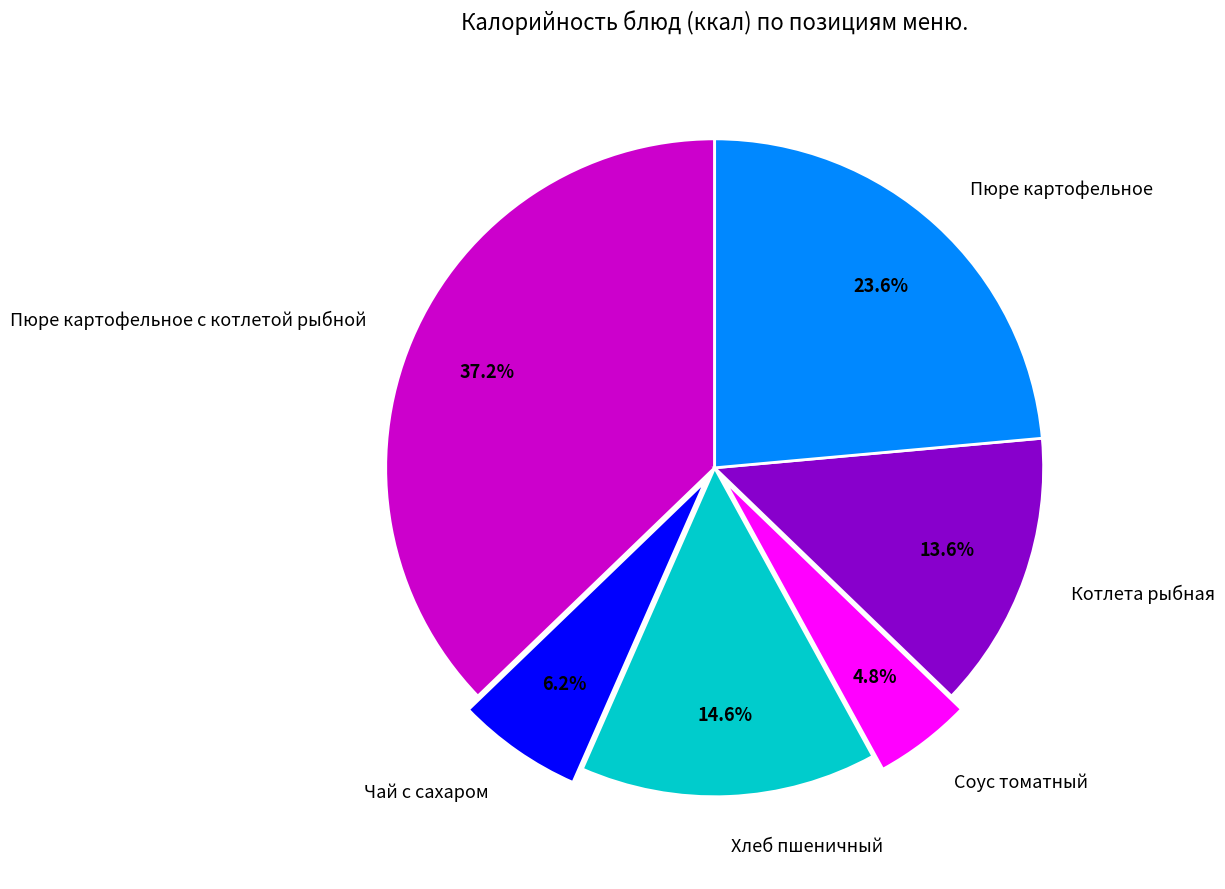

Approximately how many times larger is the value at Пюре картофельное с котлетой рыбной compared to Котлета рыбная?

2.7